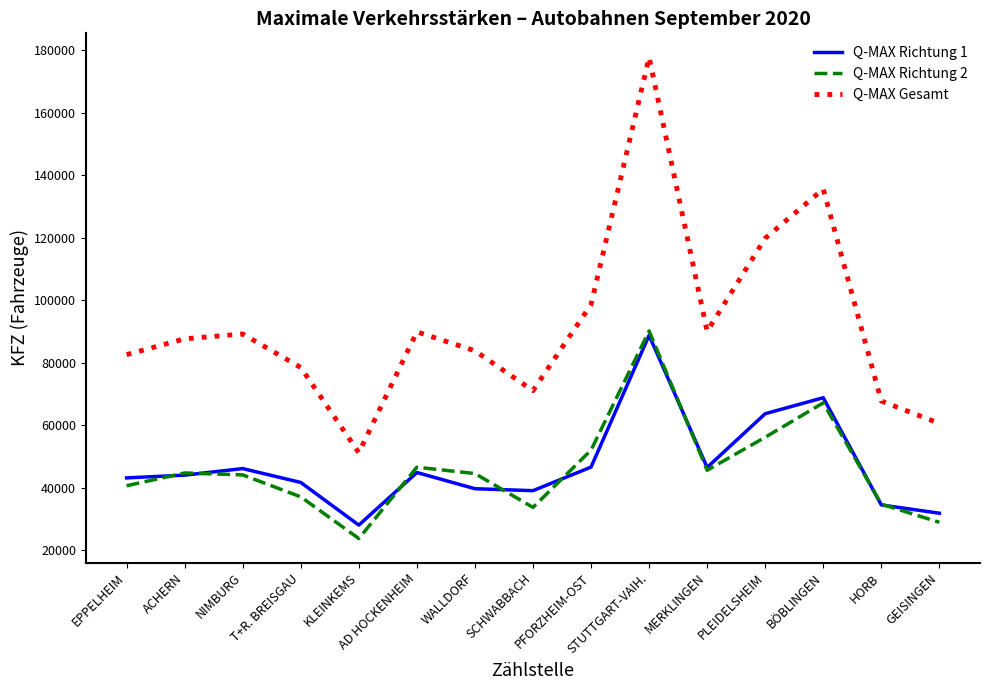

Rank the series at AD HOCKENHEIM from lowest to highest value.

Q-MAX Richtung 1, Q-MAX Richtung 2, Q-MAX Gesamt